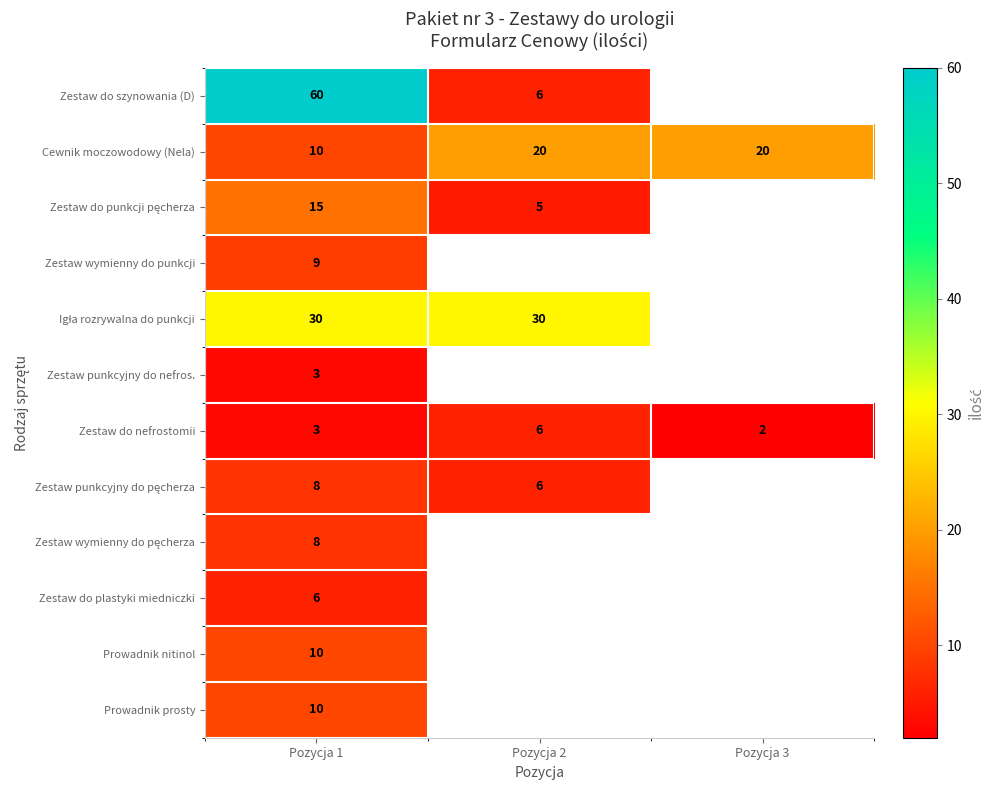

At how many categories does at least one series exceed 24?

2